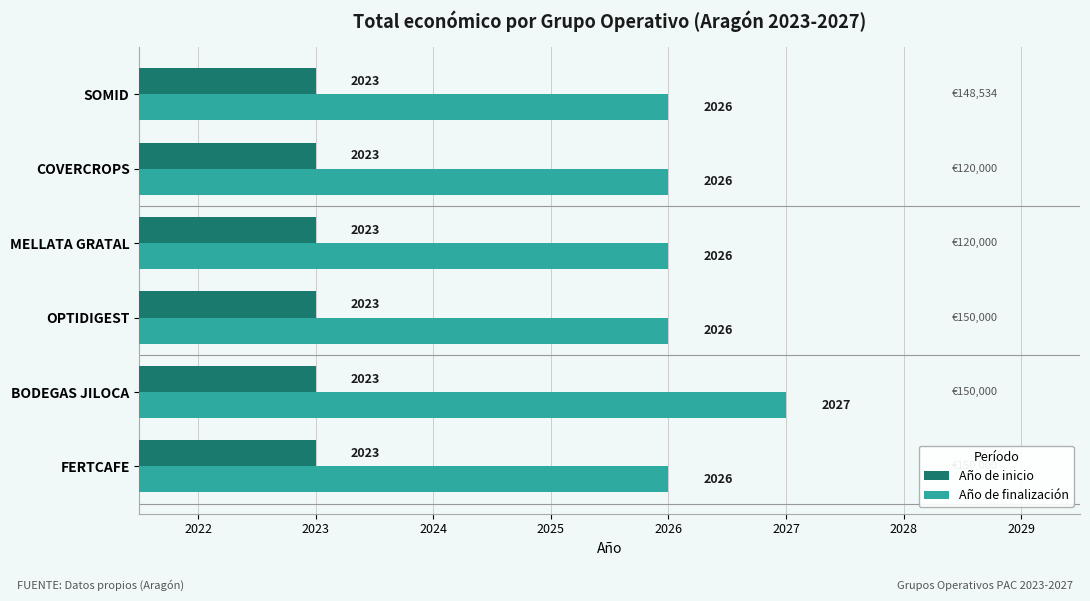

What value does the Año de finalización series have at FERTCAFE?

2026